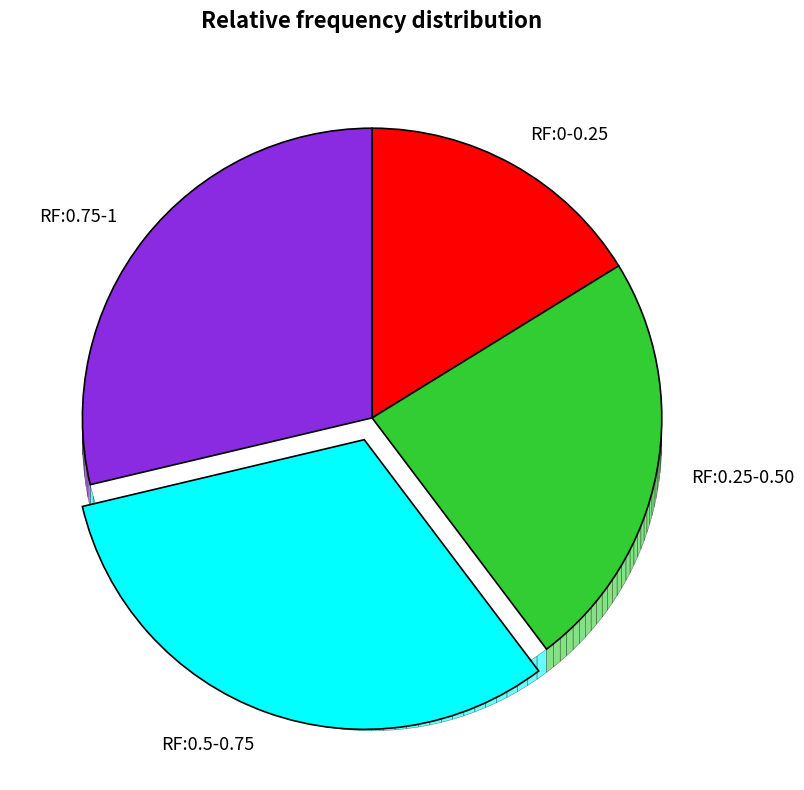

True or false: 169751 accounts for 21% of the total.

False